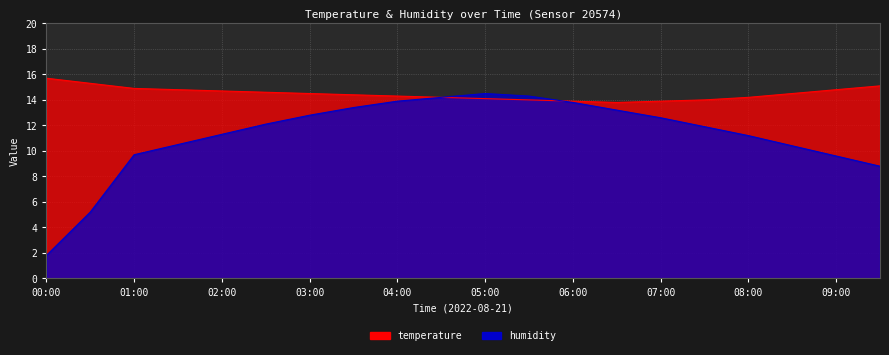

Reading left to right, what are all the values shown in this chart?

temperature: 00:00=15.7	00:30=15.3	01:00=14.9	01:30=14.8	02:00=14.7	02:30=14.6	03:00=14.5	03:30=14.4	04:00=14.3	04:30=14.2	05:00=14.1	05:30=14.0	06:00=13.9	06:30=13.8	07:00=13.9	07:30=14.0	08:00=14.2	08:30=14.5	09:00=14.8	09:30=15.1
humidity: 00:00=1.8	00:30=5.2	01:00=9.7	01:30=10.5	02:00=11.3	02:30=12.1	03:00=12.8	03:30=13.4	04:00=13.9	04:30=14.2	05:00=14.5	05:30=14.3	06:00=13.8	06:30=13.2	07:00=12.6	07:30=11.9	08:00=11.2	08:30=10.4	09:00=9.6	09:30=8.8